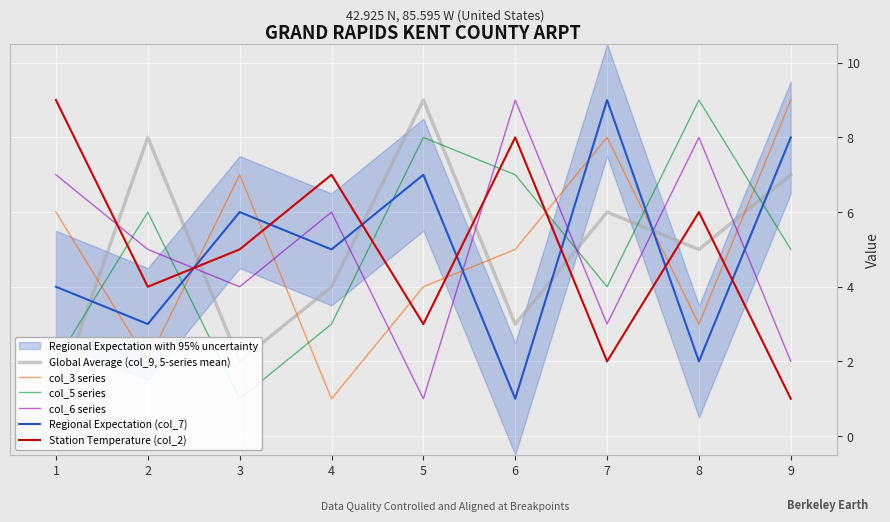

What is the minimum value for col_3 series?

1